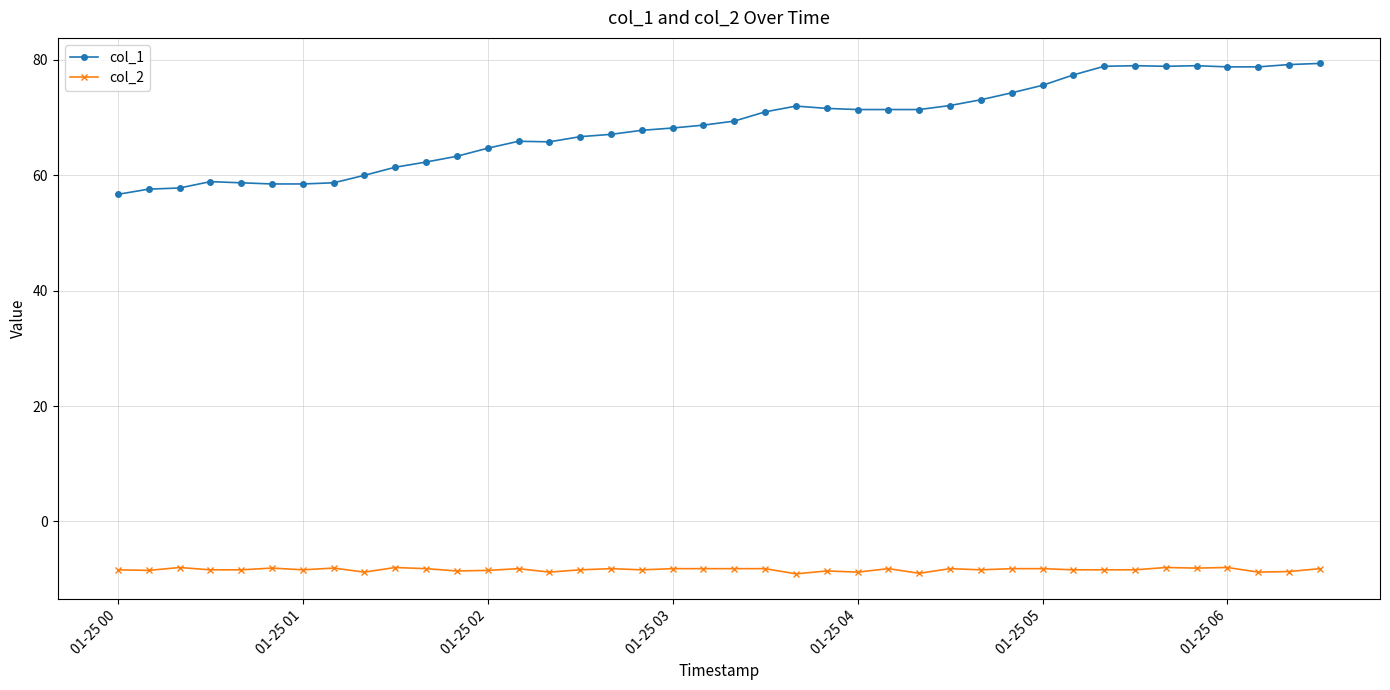

True or false: col_1 and col_2 intersect in this chart.

False